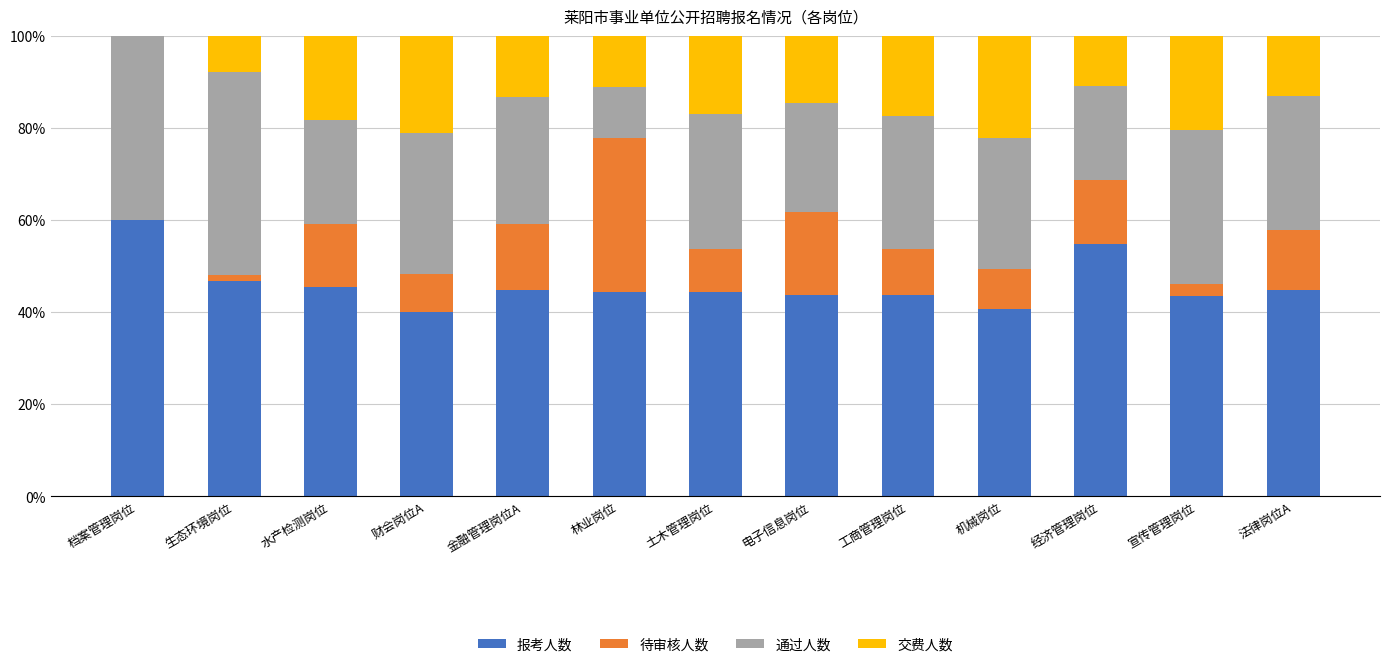

The value of 报考人数 at 金融管理岗位A is 58.9. True or false?

False